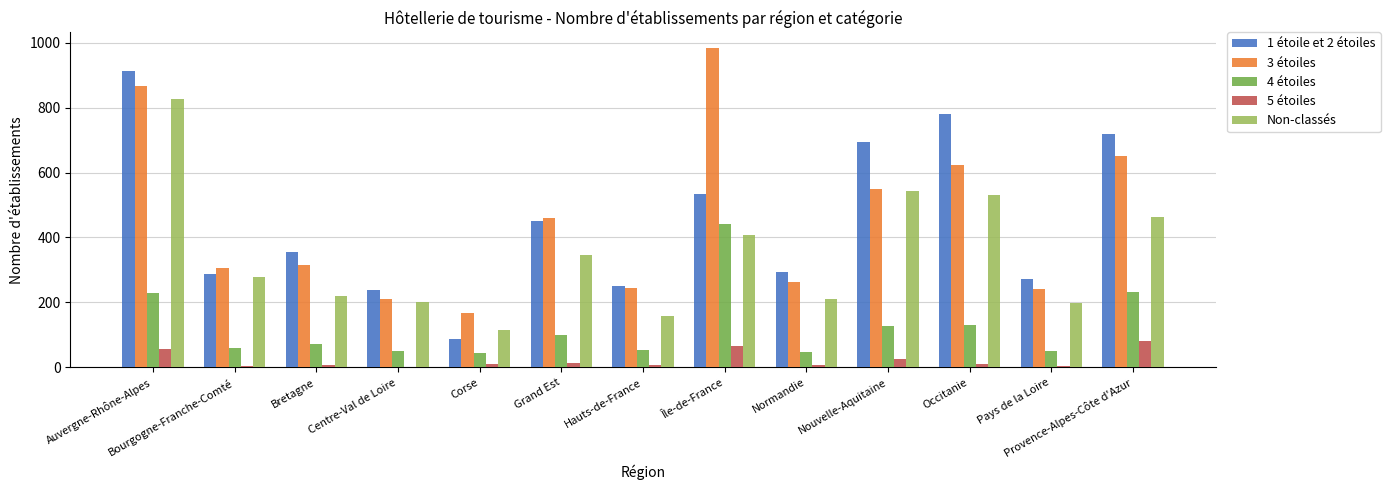

At which label does 1 étoile et 2 étoiles first exceed 355?

Auvergne-Rhône-Alpes